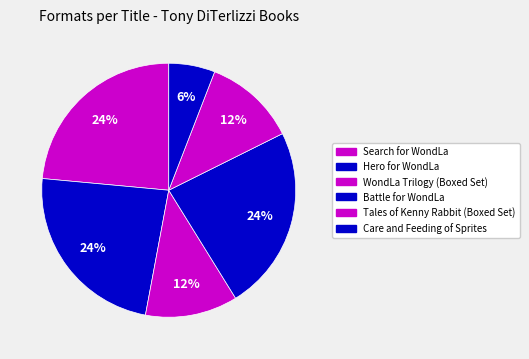

Is it true that Search for WondLa is 24% of the pie?

True